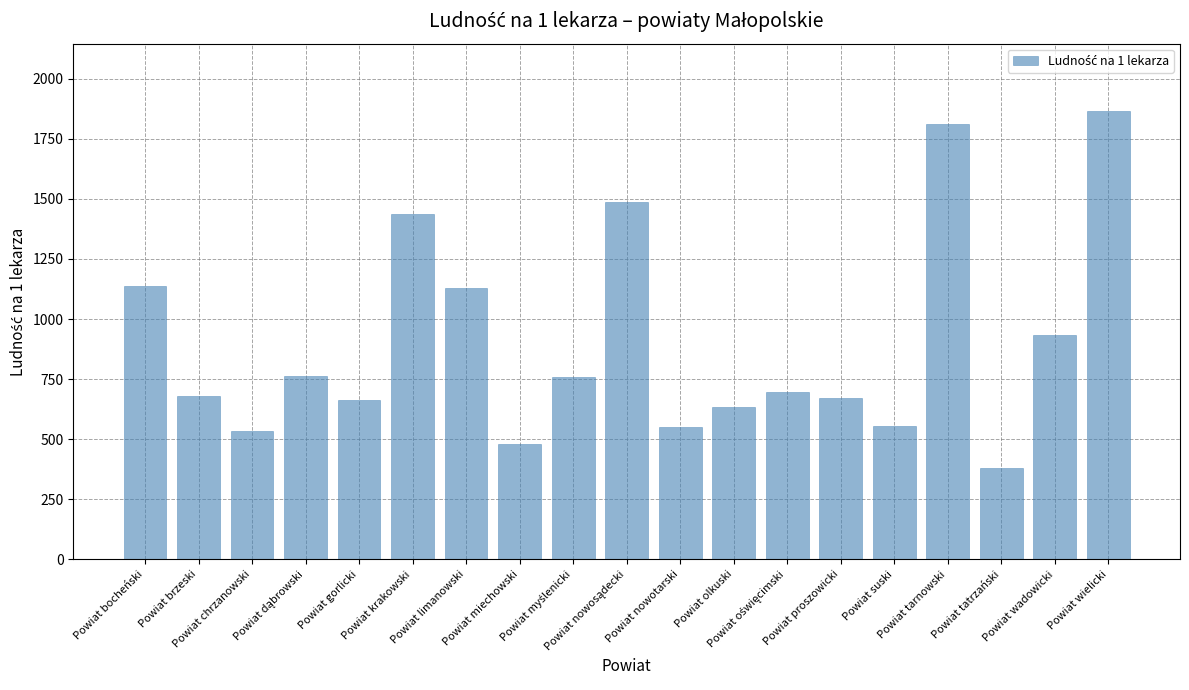

What is the smallest value displayed?

378